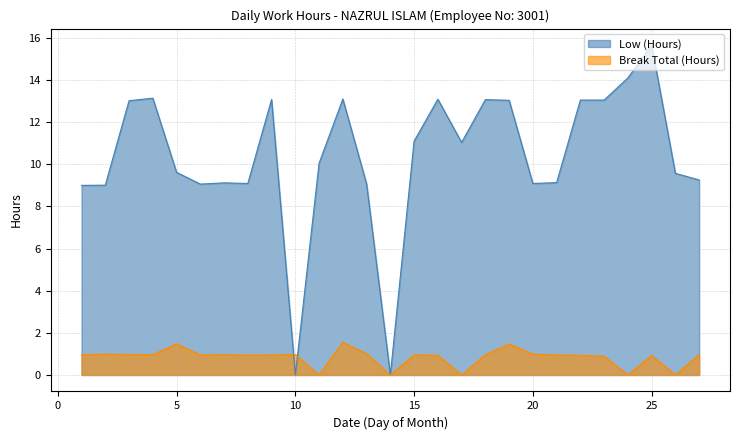

Rank the series at 10 from lowest to highest value.

Low (Hours), Break Total (Hours)